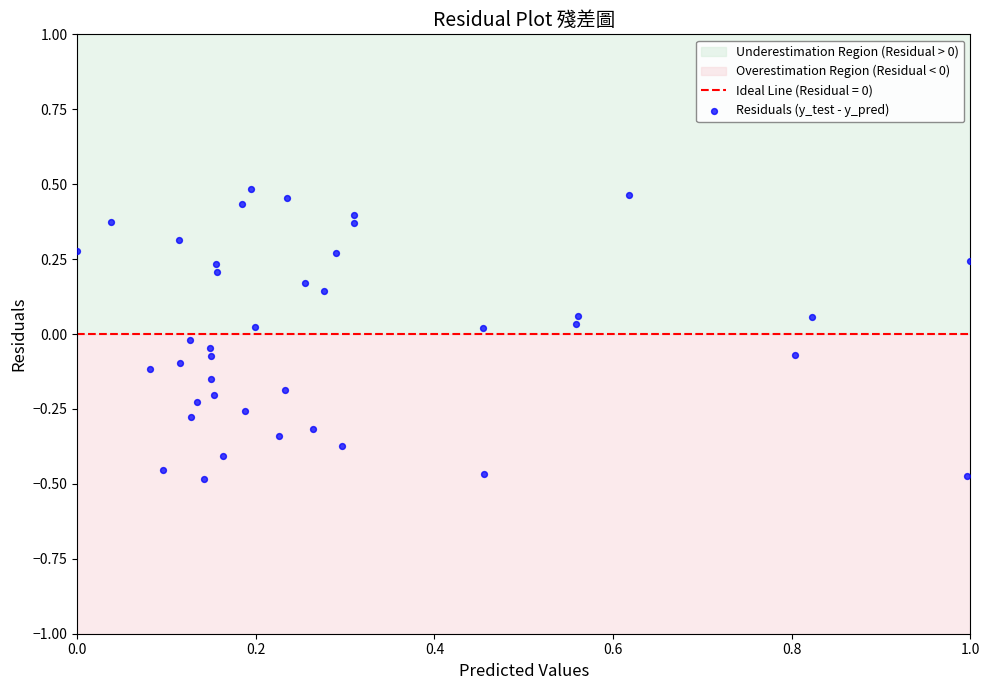

What is the range of X values (max minus min)?

1.0